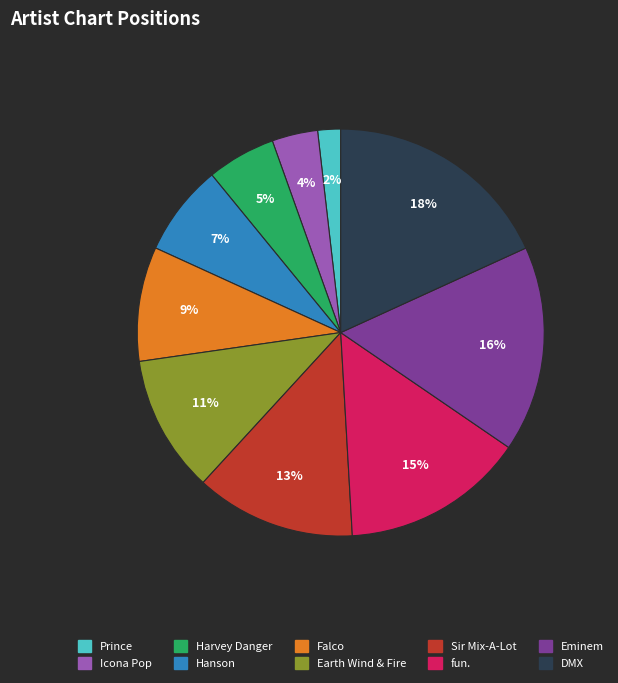

What is the smallest slice in the pie chart?

Prince